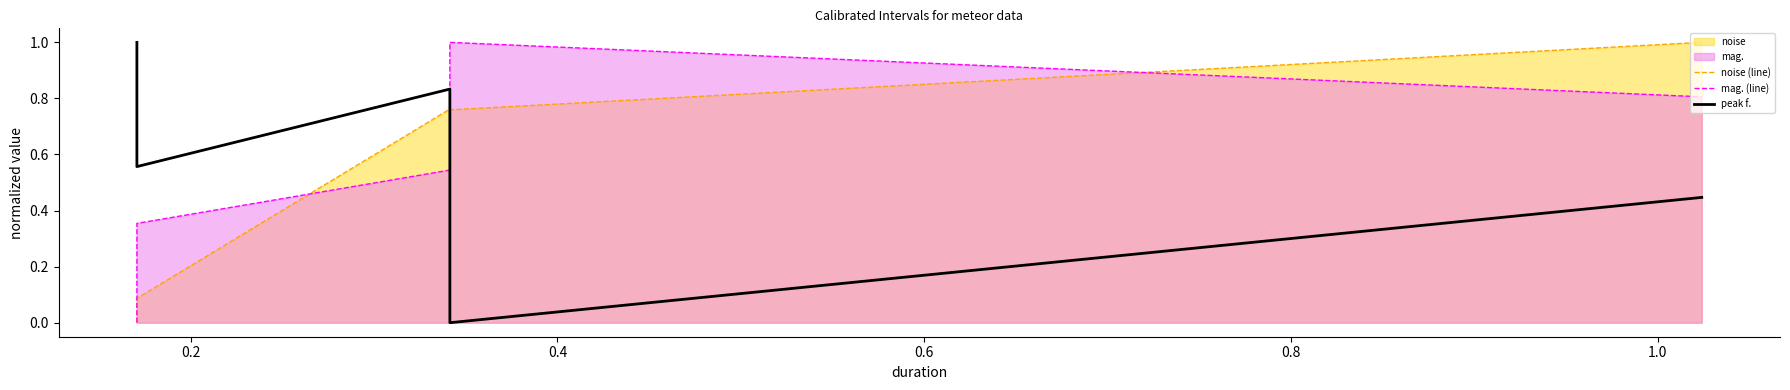

Is it true that peak f. equals 0.6 at 0.2?

True